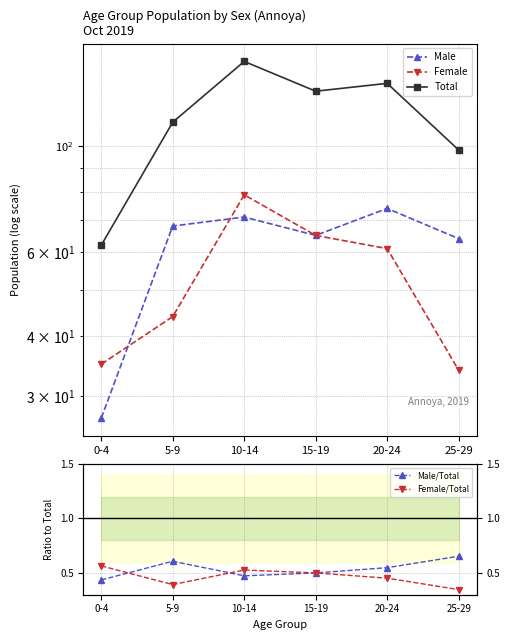

Reading left to right, extract all data points from this chart.

Male: 27.0	68.0	71.0	65.0	74.0	64.0
Female: 35.0	44.0	79.0	65.0	61.0	34.0
Total: 62.0	112.0	150.0	130.0	135.0	98.0
Male/Total: 0.4	0.6	0.5	0.5	0.5	0.7
Female/Total: 0.6	0.4	0.5	0.5	0.5	0.3